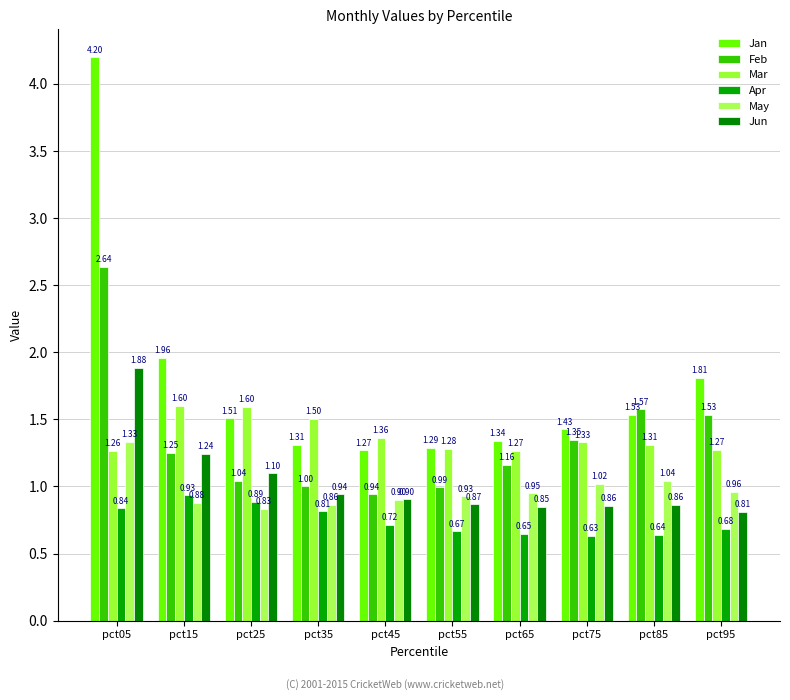

What is the sum of all May values?

9.7